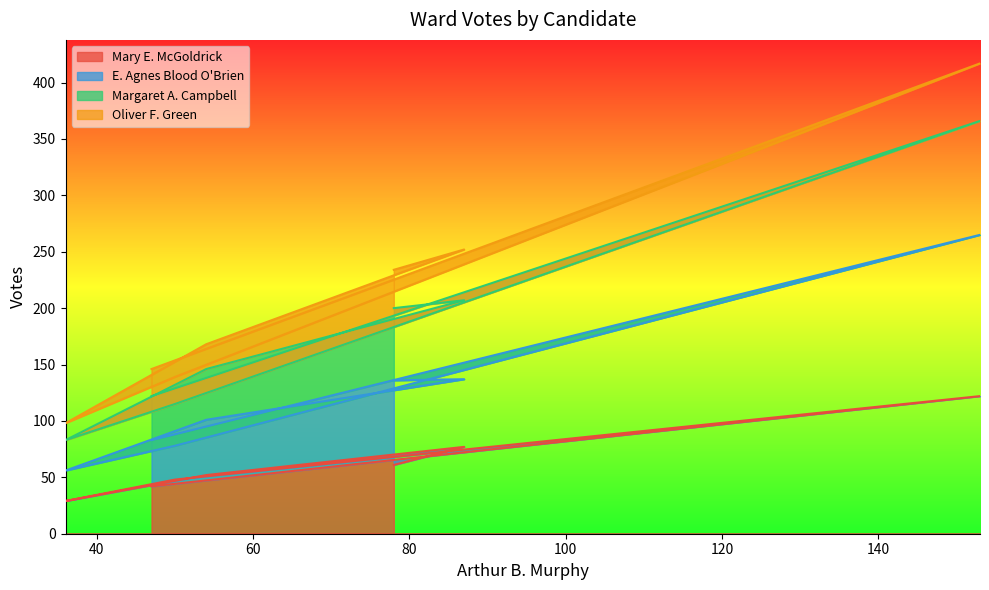

Does the chart display data point markers on the line(s)?

No